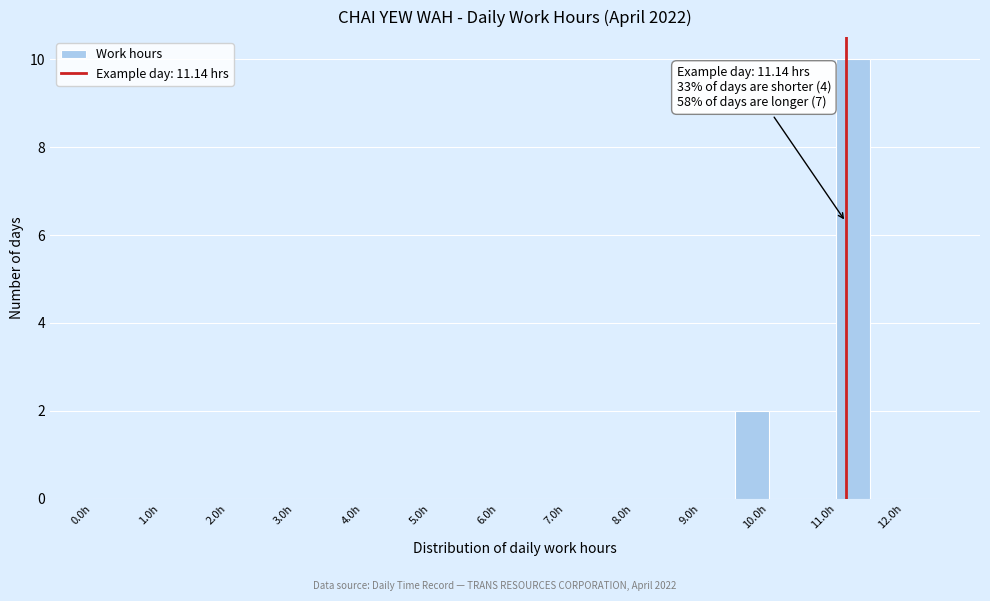

Which range on the x-axis has the tallest bar?

11.0 to 11.5